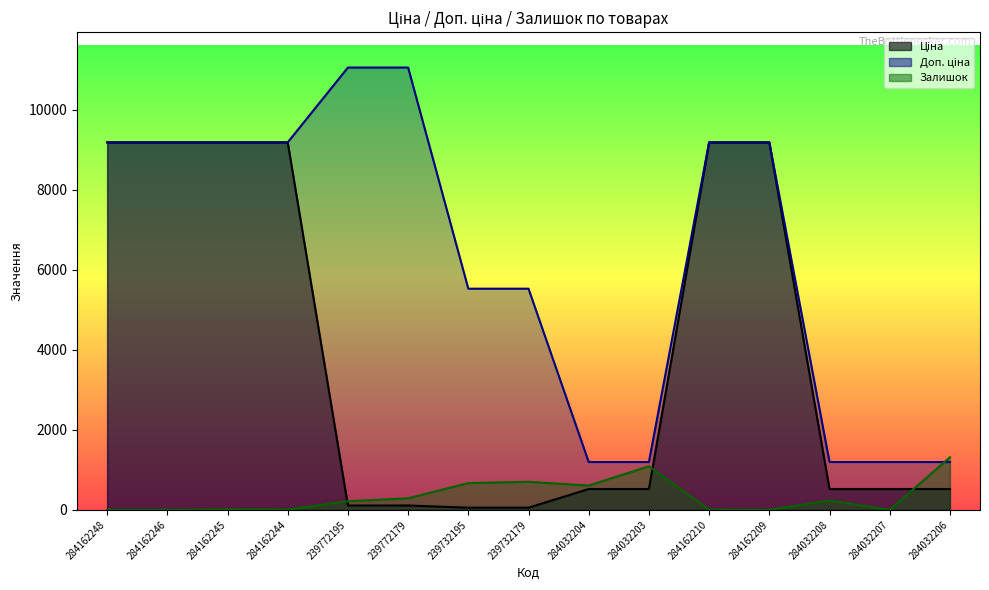

Is the value of Залишок at 284032207 greater than the value of Ціна at 284032208?

No